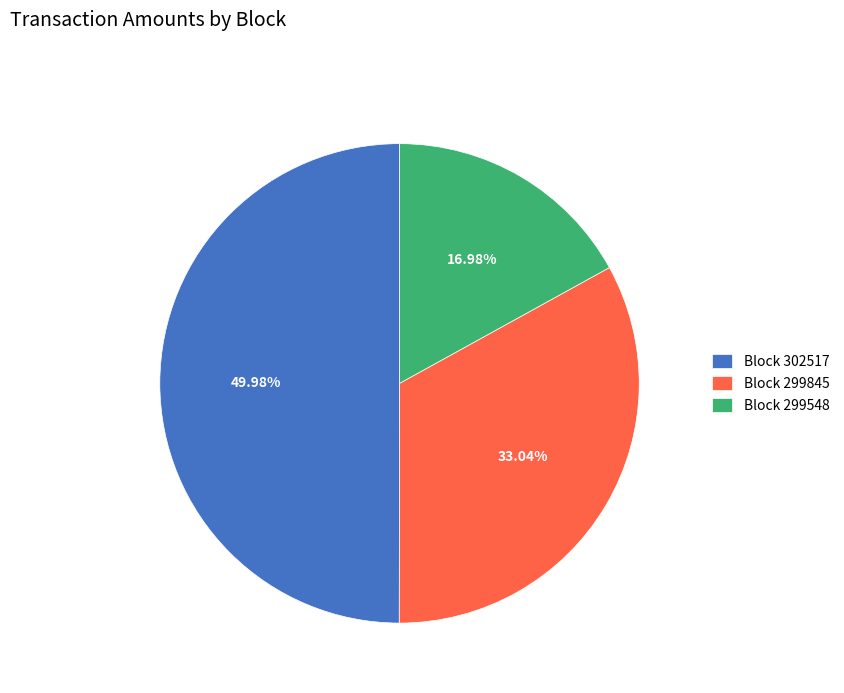

Is Block 299548 the majority of the pie?

No